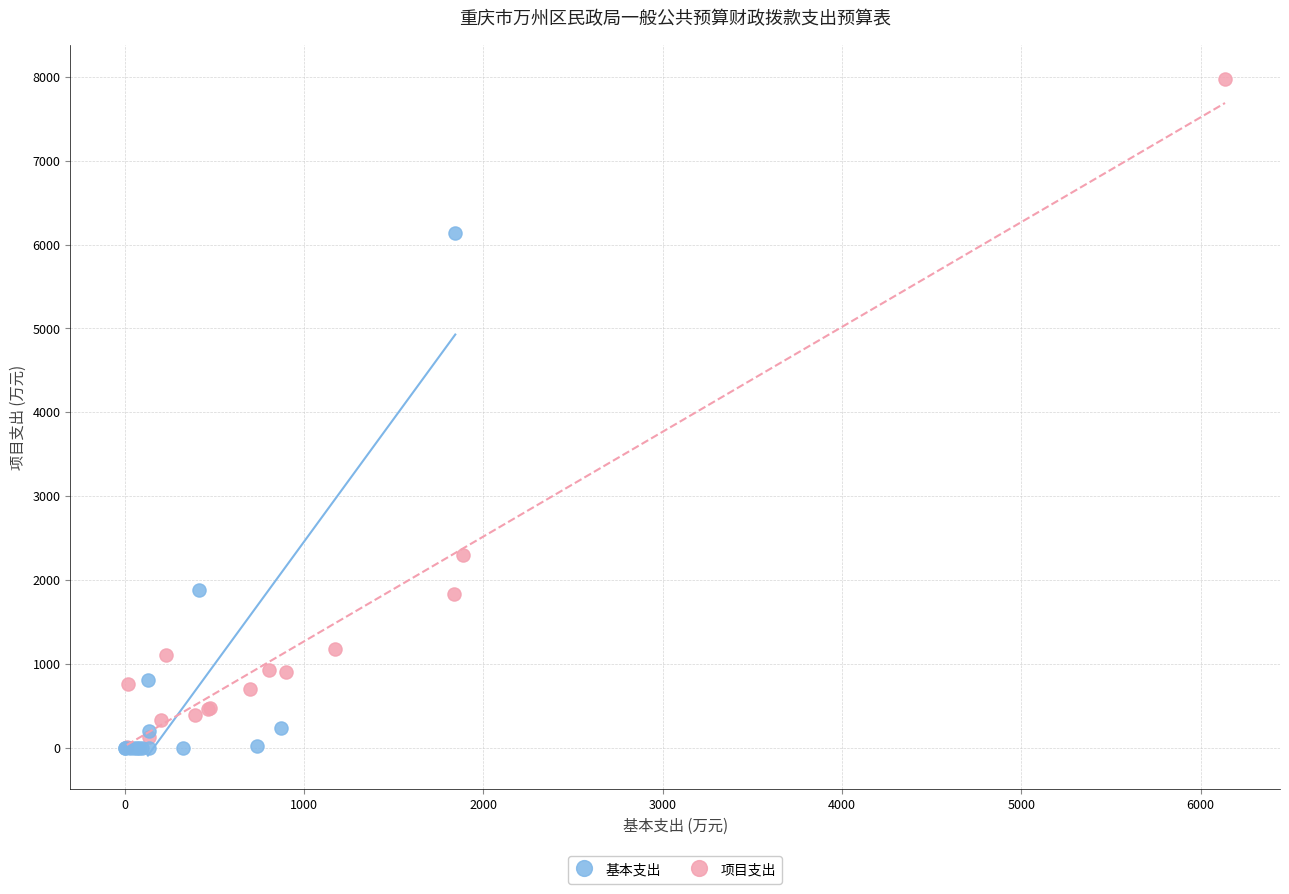

Which series contains the highest Y value?

项目支出